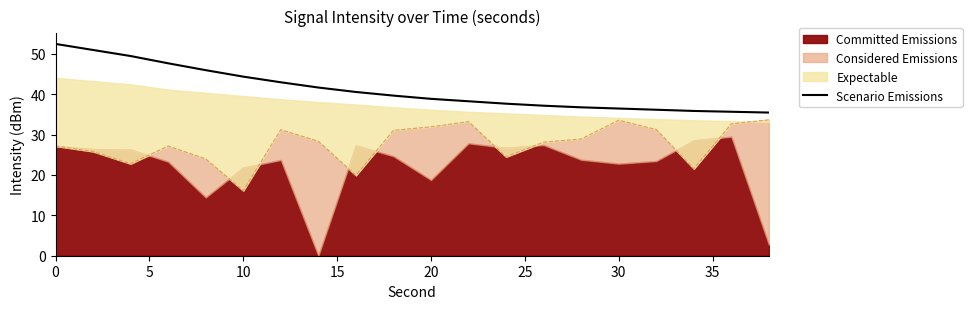

The value of Scenario Emissions at 20 is 38.9. True or false?

True